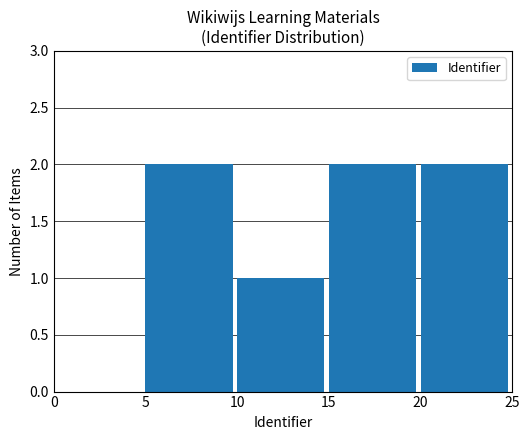

What is the change in value from 10 to 20?

+1